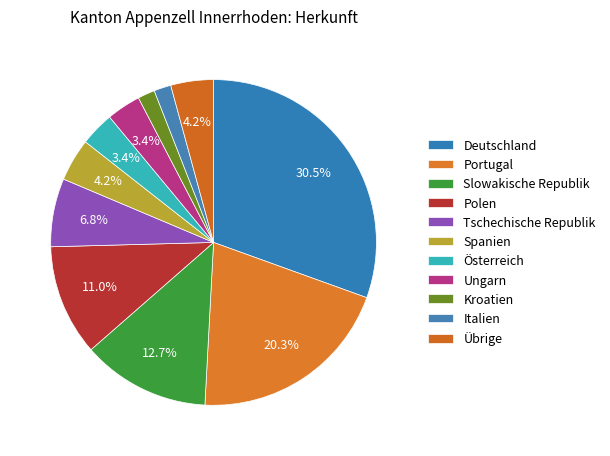

What percentage do Slowakische Republik and Spanien together represent?

16.9%